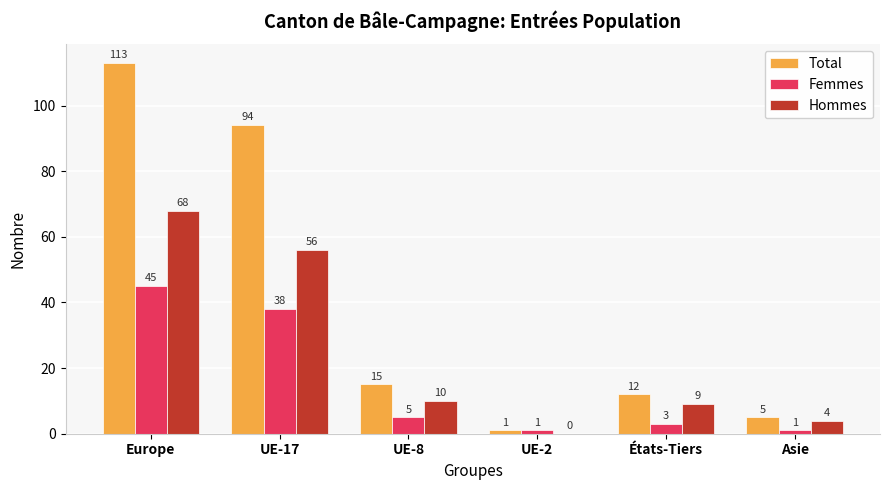

At which category is the sum across all series the highest?

Europe